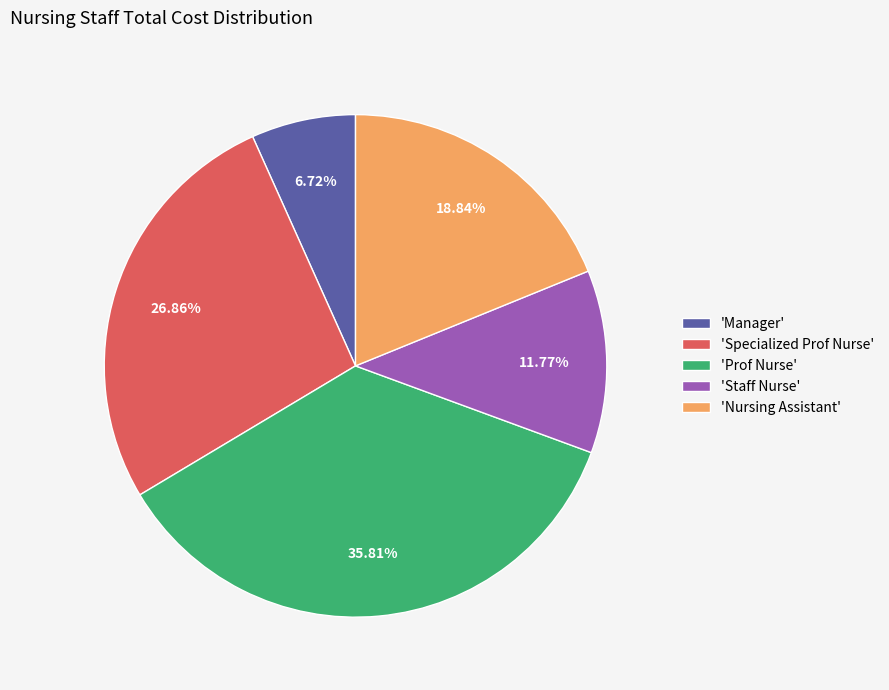

To the nearest percent, what is the average slice percentage?

20%